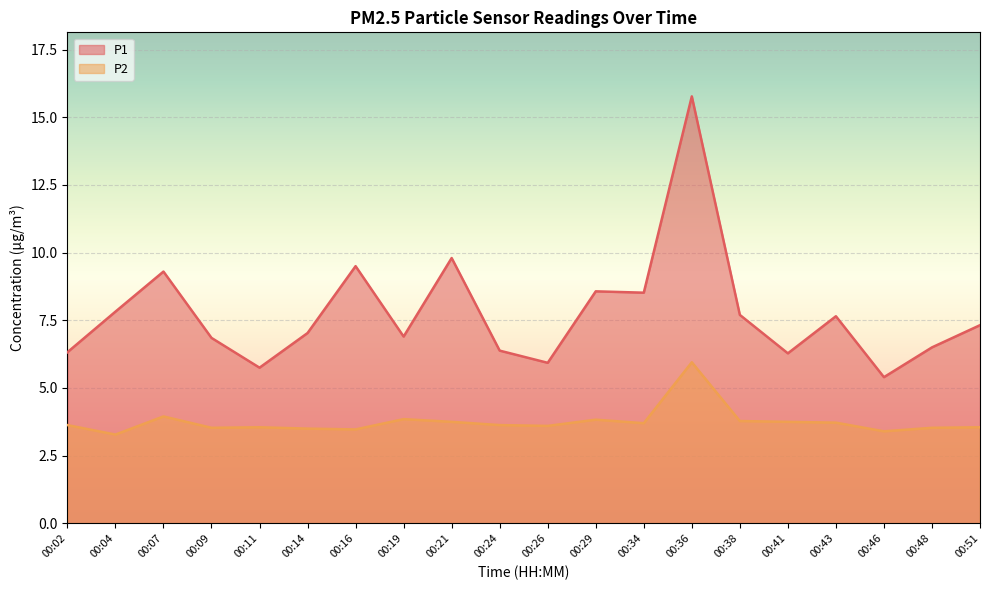

What is the sum of the P2 values at 00:41 and 00:43?

7.5